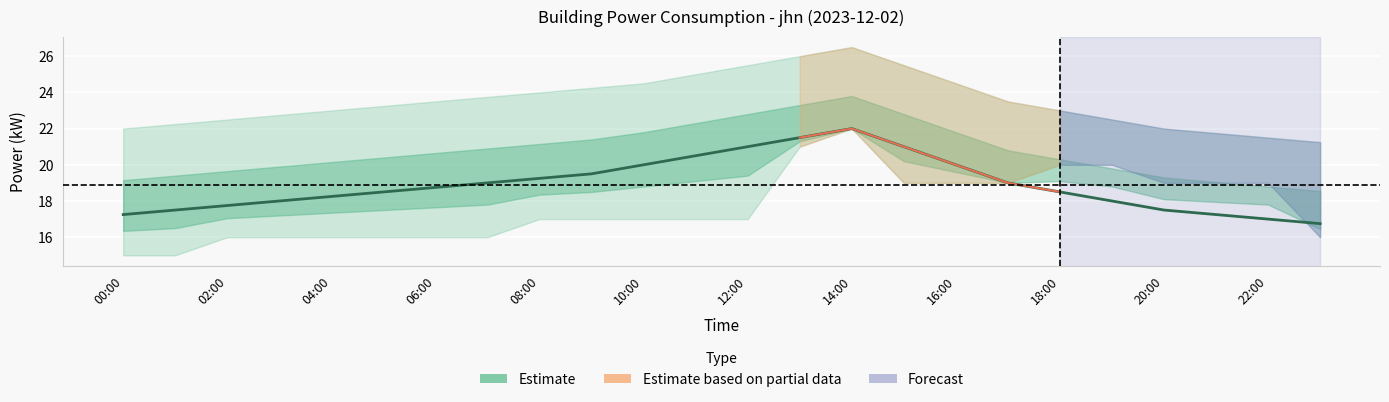

How many values exceed 18?

15